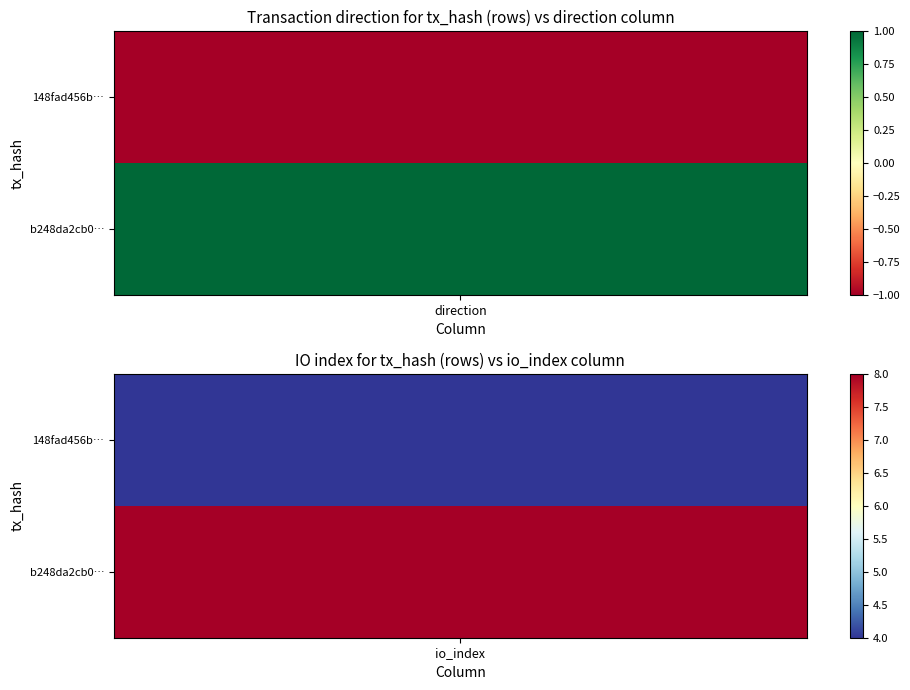

The value of b248da2cb057d469f3204c1319f65b2b36a12cf at 1 is 8. True or false?

True